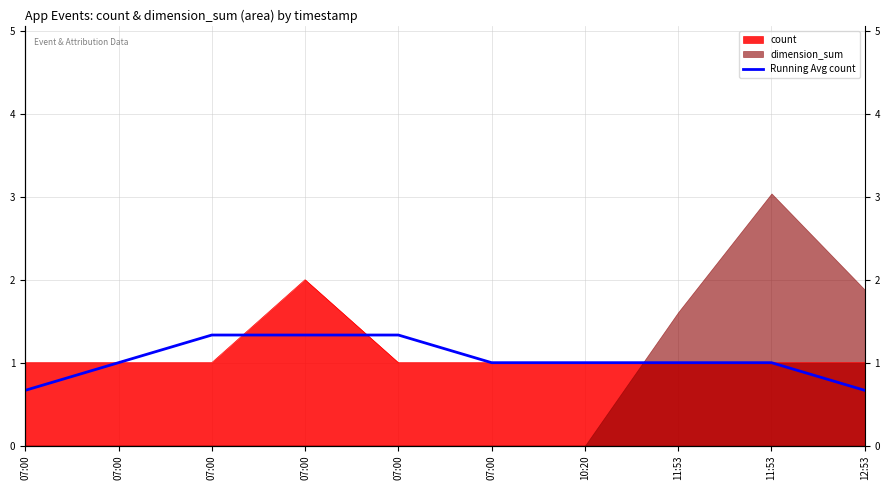

What is the value of the 1st point from the left?

0.7